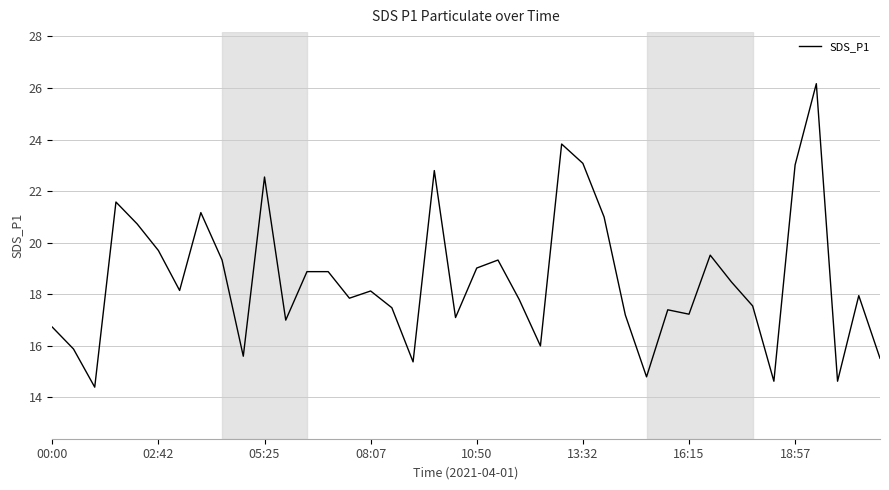

What is the smallest value displayed?

14.4